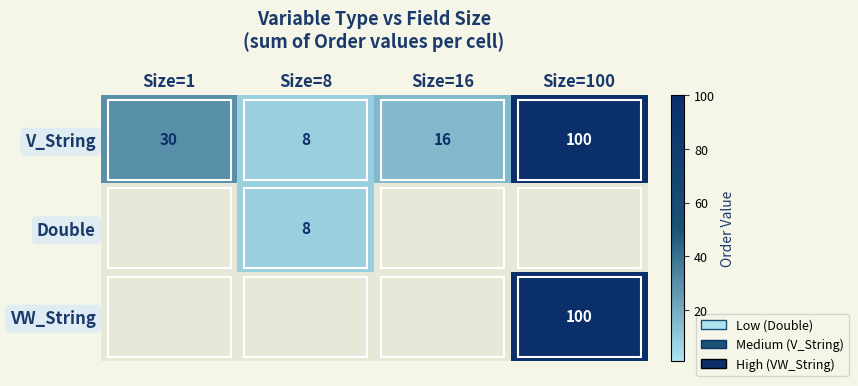

Between Size=8 and Size=16, which is larger?

Size=16